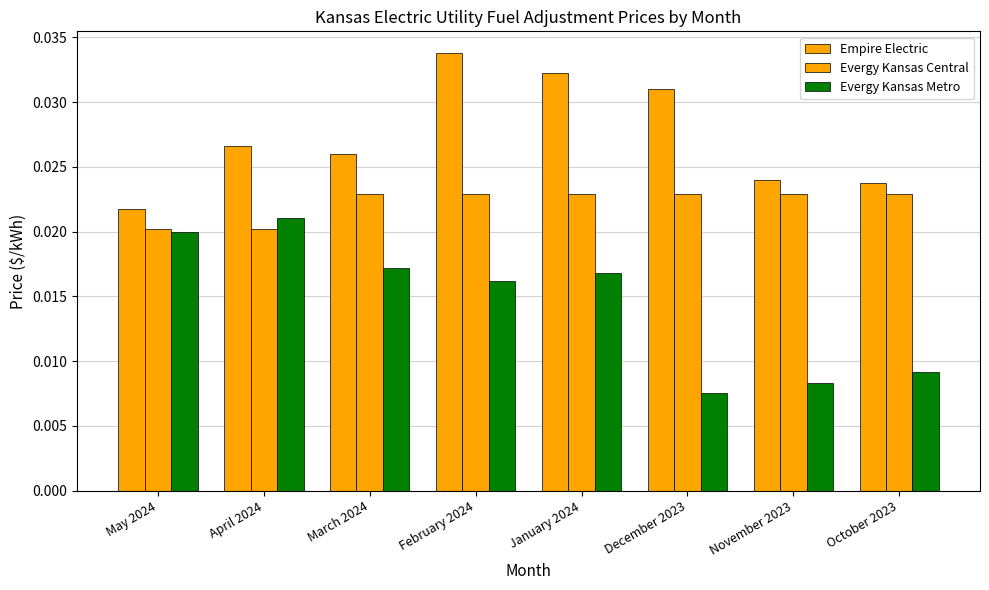

What is the label of the 2nd bar from the right?

November 2023